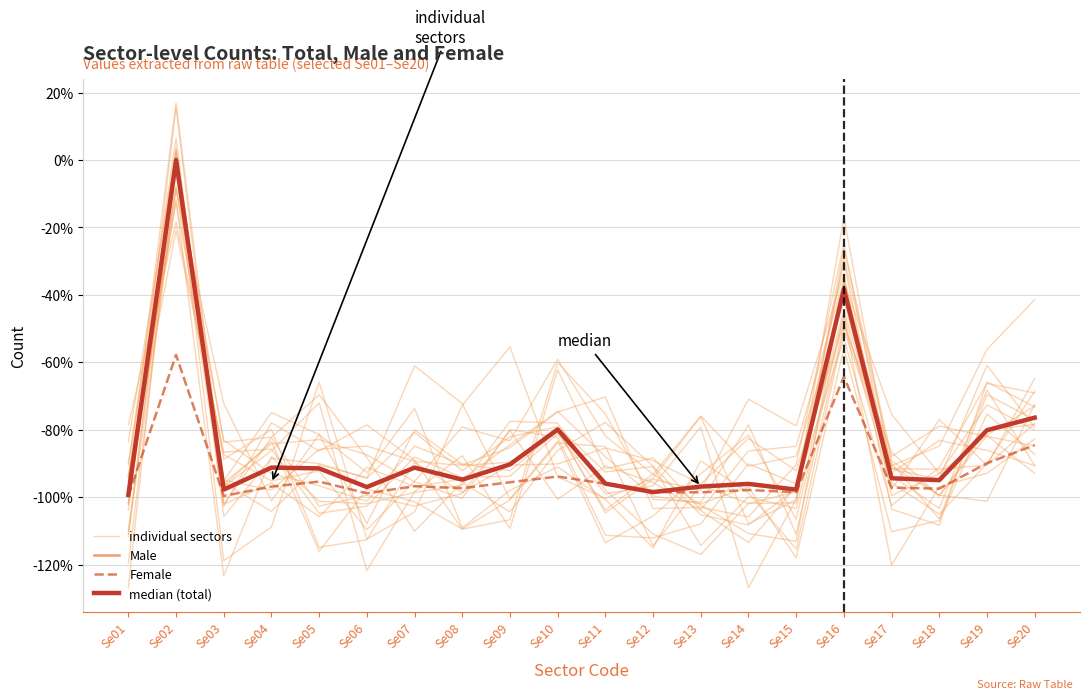

Read the Female value at Se01.

-99.6